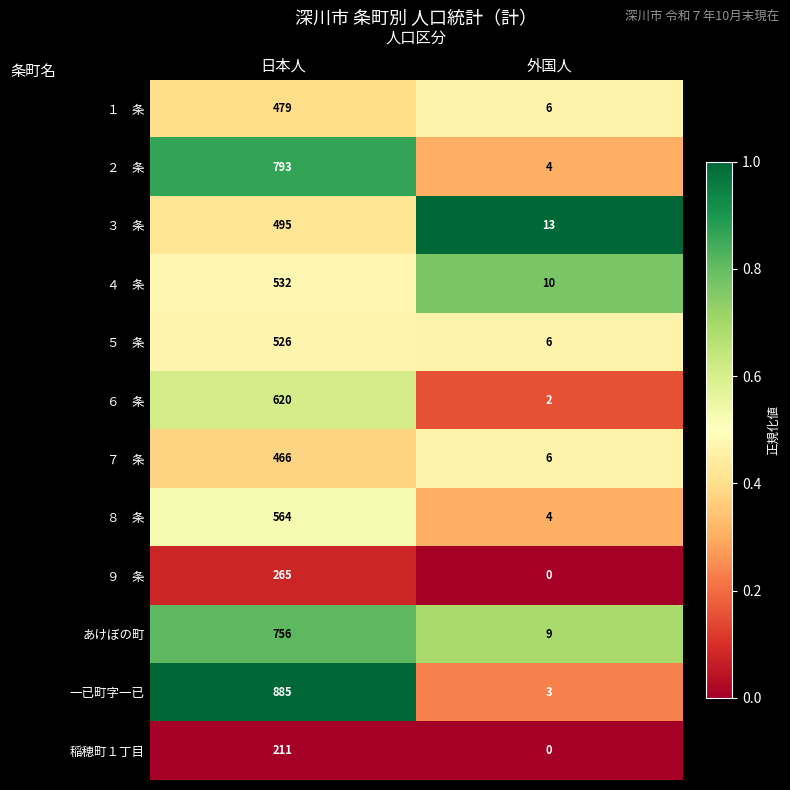

What is the total value across all series at 日本人?

6592